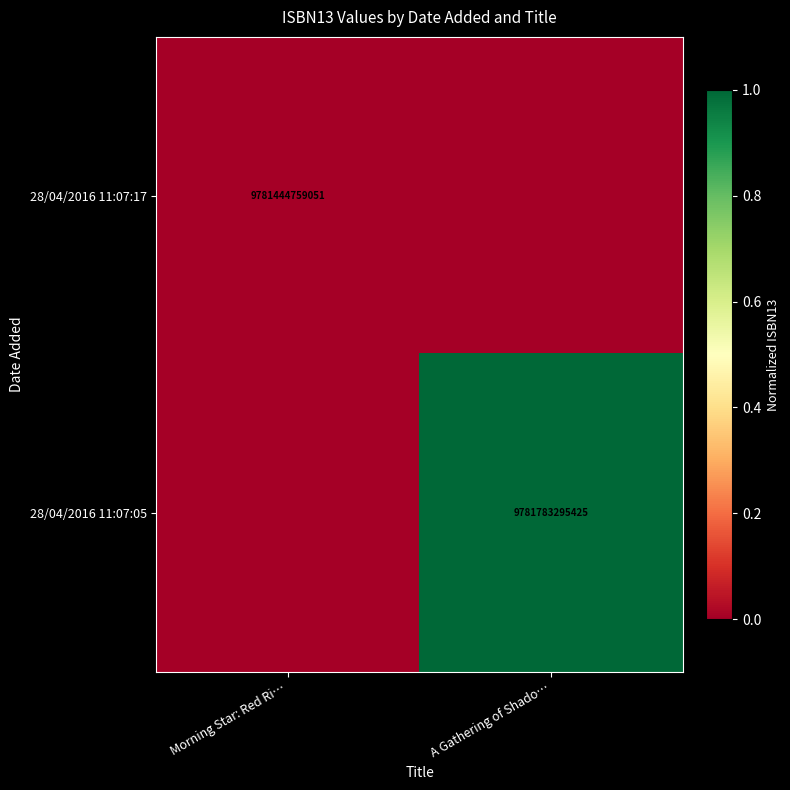

True or false: 28/04/2016 11:07:05 has a value of 16359020072604 at A Gathering of Shado….

False